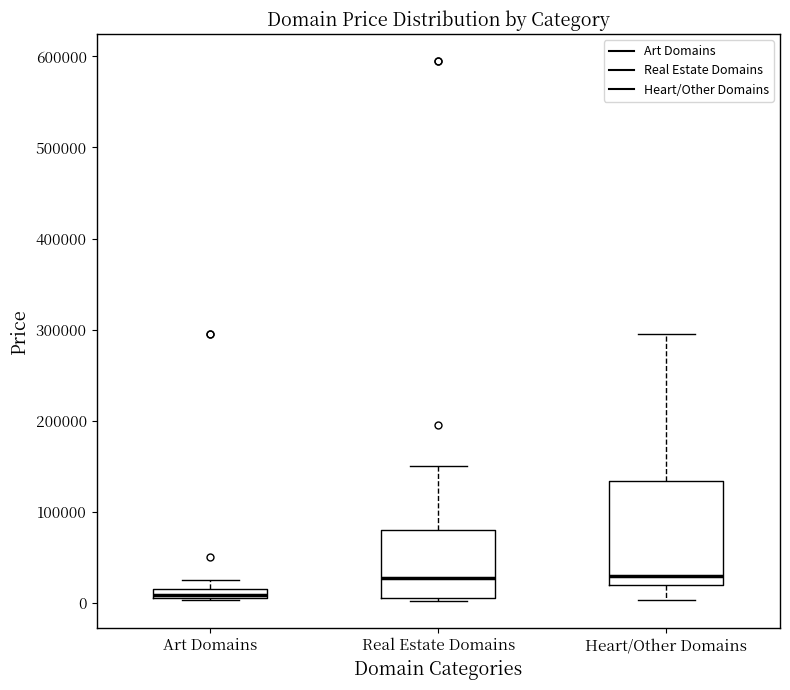

Comparing the boxes themselves (not the whiskers), which one is the tallest?

Heart/Other Domains